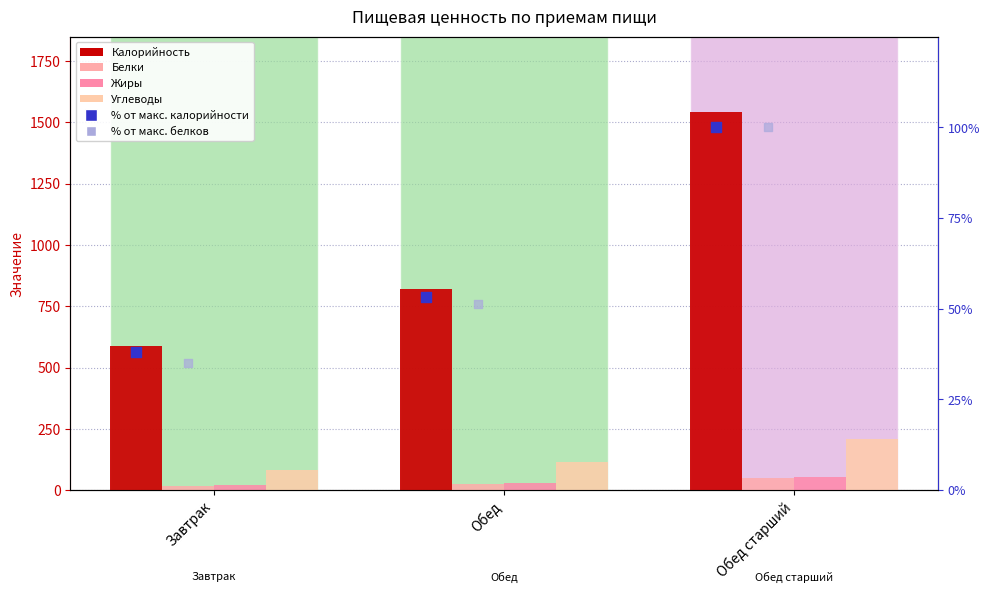

At how many categories does at least one series exceed 1007?

1